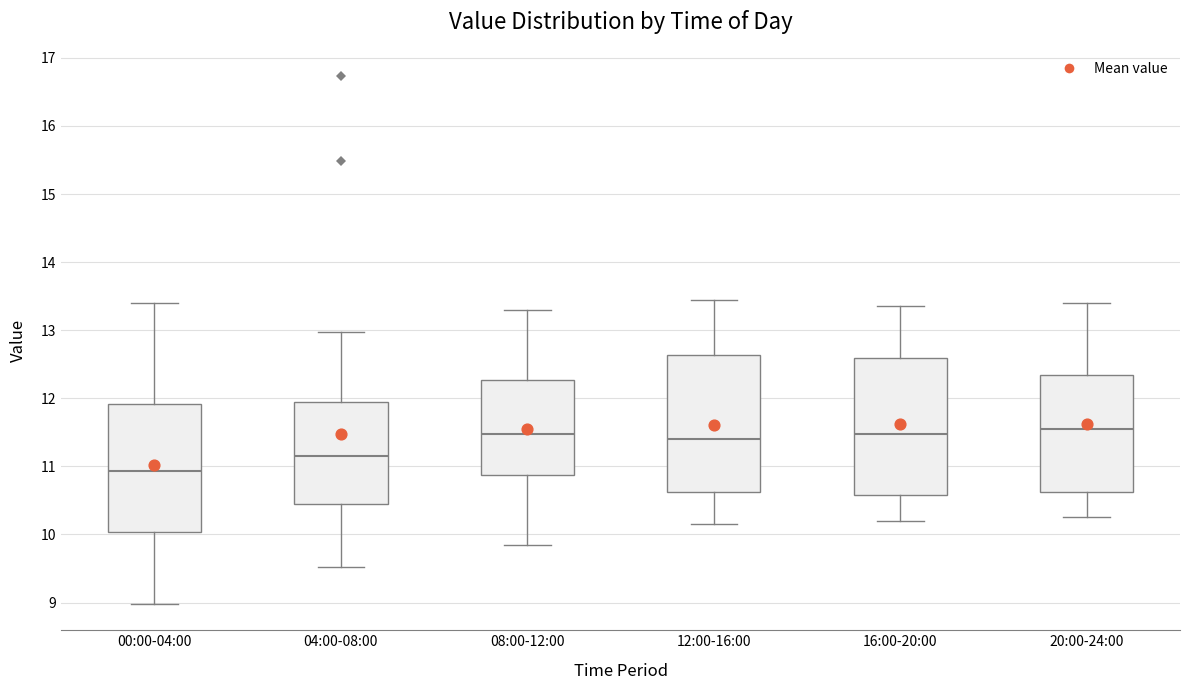

Which box has the lowest median line?

00:00-04:00